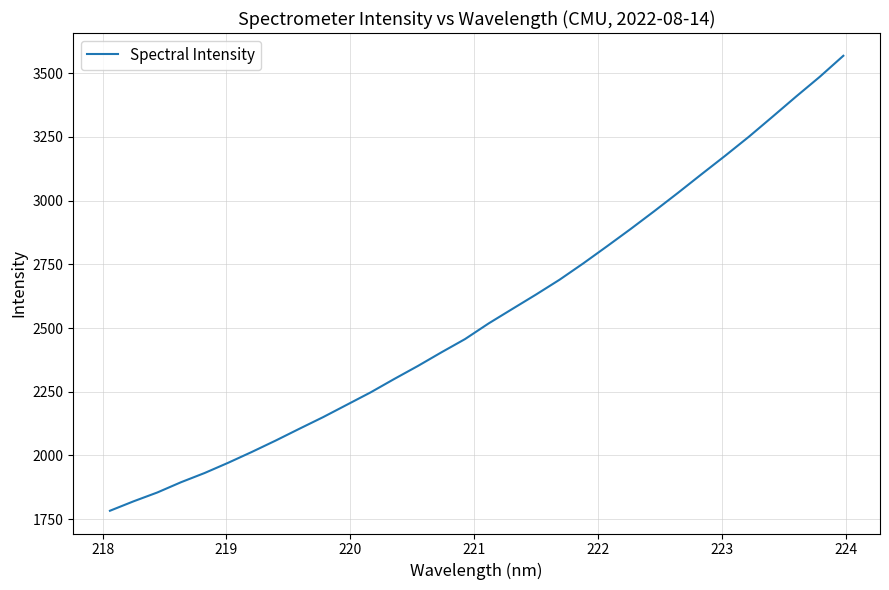

What is the smallest value displayed?

1783.1